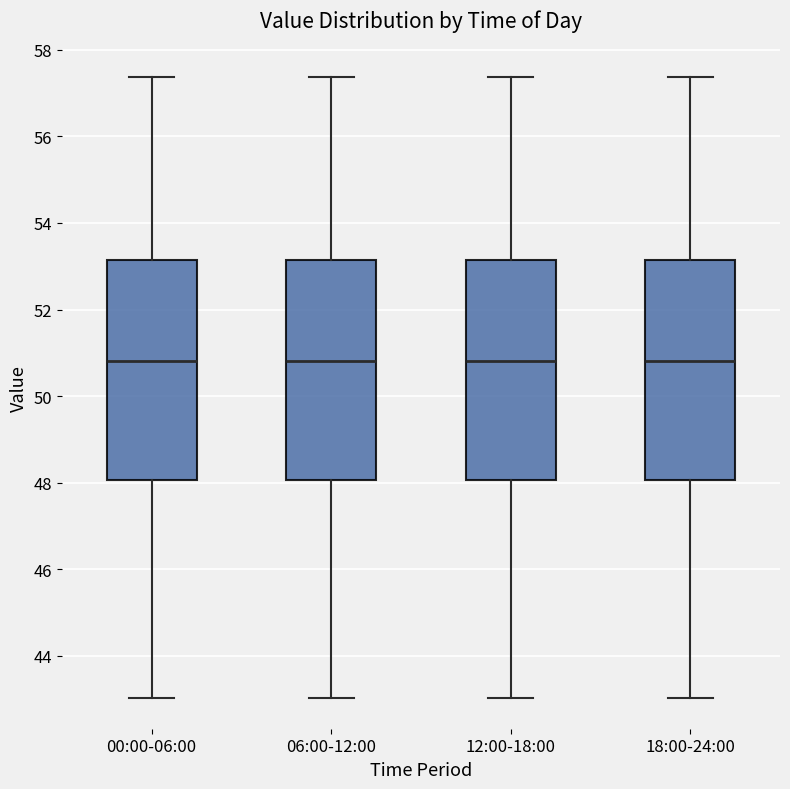

Reading left to right, read every box against the y-axis: the position of its median line, the range the box covers, and the ends of its whiskers. The values are not printed on the chart, so give them approximately, as read against the axis.

00:00-06:00: median 50.8, box 48.0 to 53.2, whiskers 43.0 to 57.4
06:00-12:00: median 50.8, box 48.0 to 53.2, whiskers 43.0 to 57.4
12:00-18:00: median 50.8, box 48.0 to 53.2, whiskers 43.0 to 57.4
18:00-24:00: median 50.8, box 48.0 to 53.2, whiskers 43.0 to 57.4